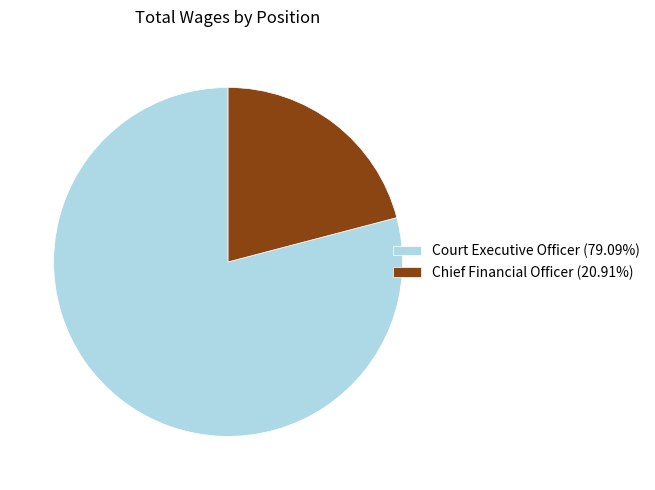

How many slices are in this pie chart?

2